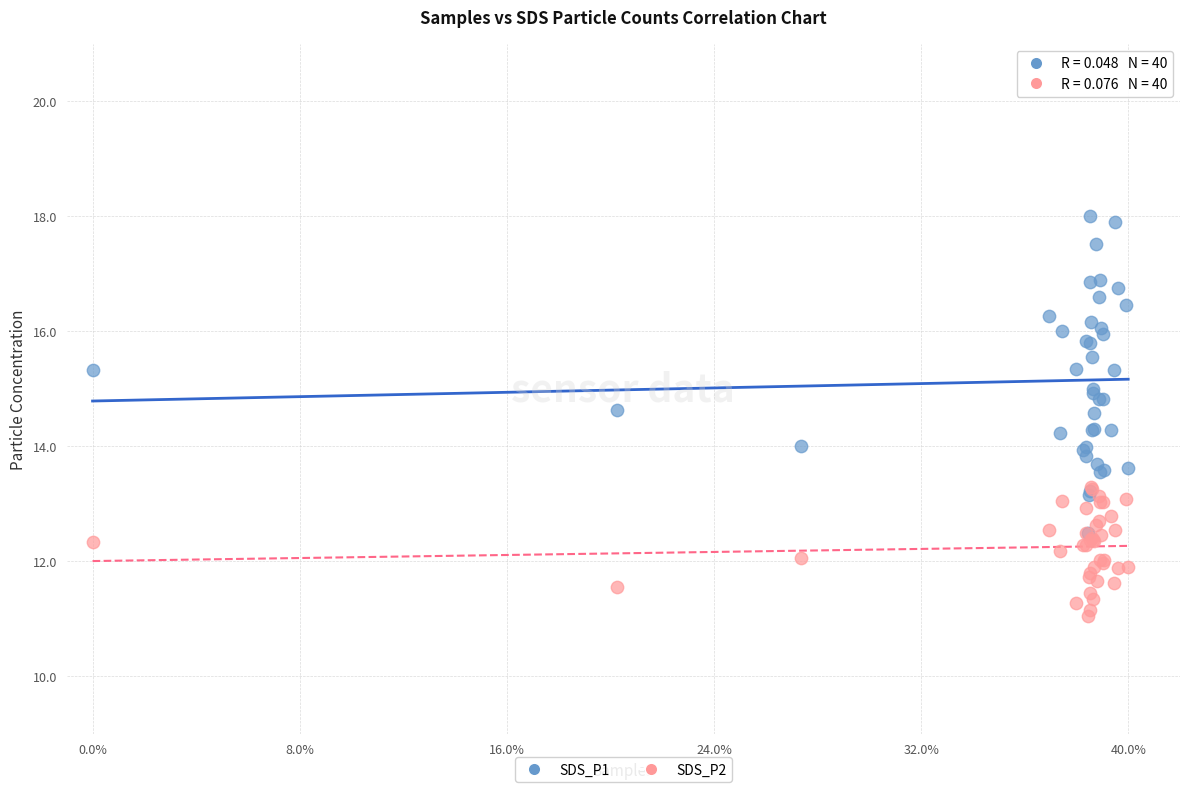

Which series contains the highest Y value?

SDS_P1